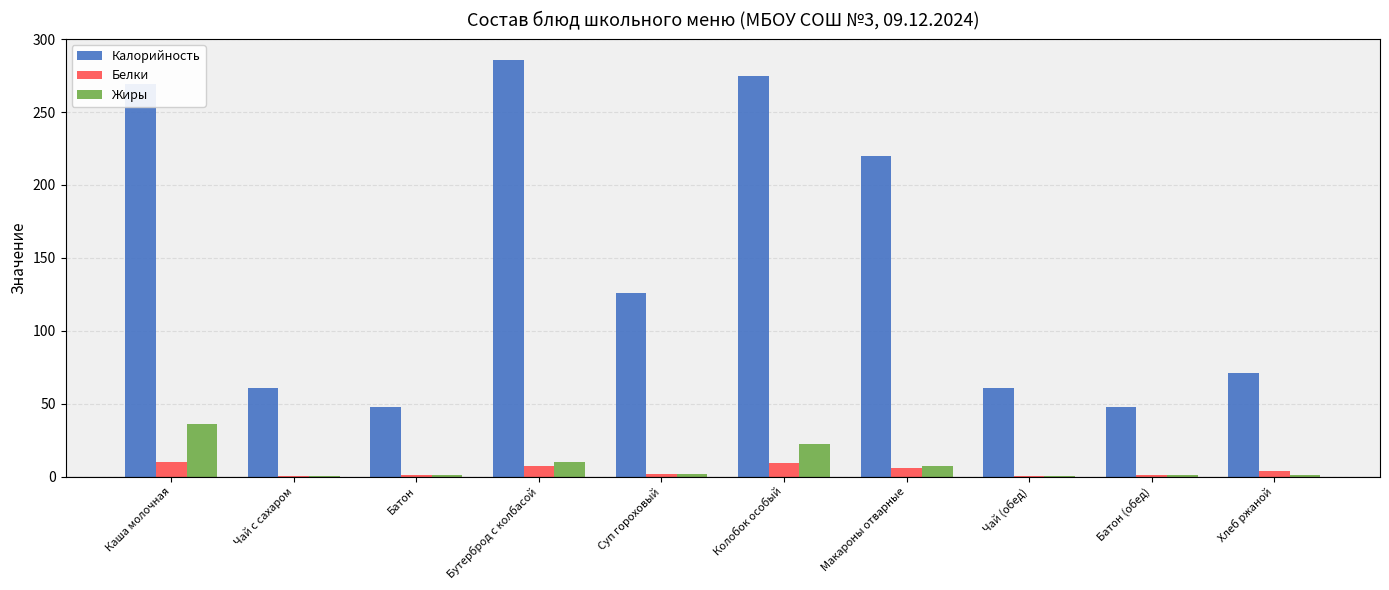

Which series has the largest total across all categories?

Калорийность